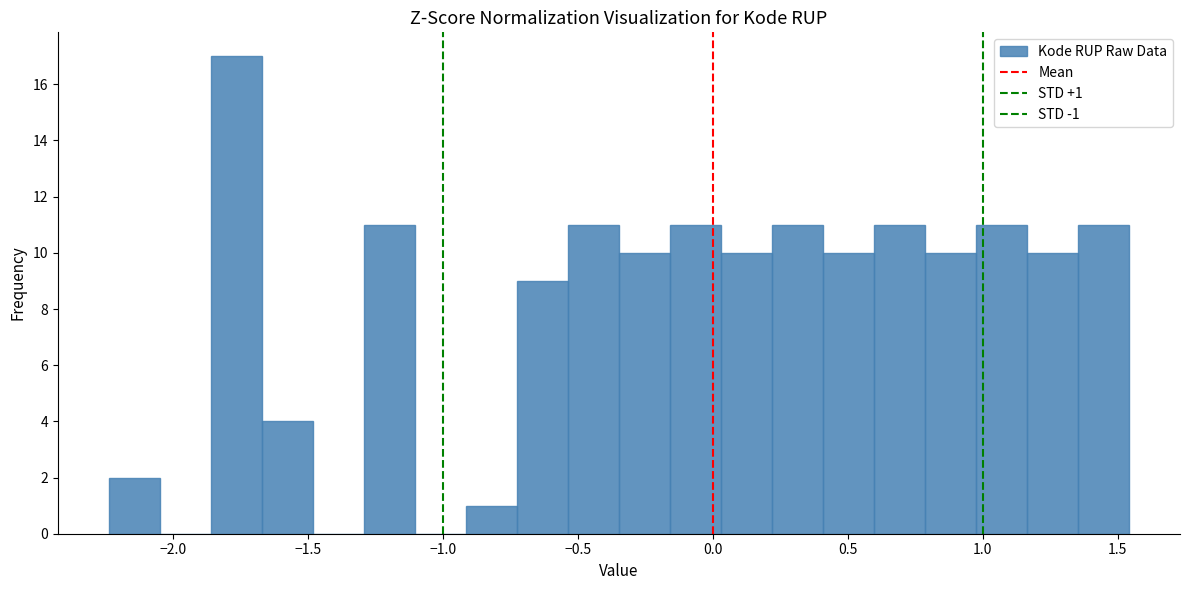

Read against the x-axis, roughly where is the centre of the tallest bar?

-1.75